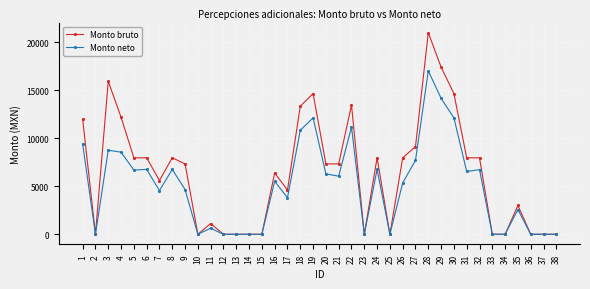

Which series has the largest total across all categories?

Monto bruto